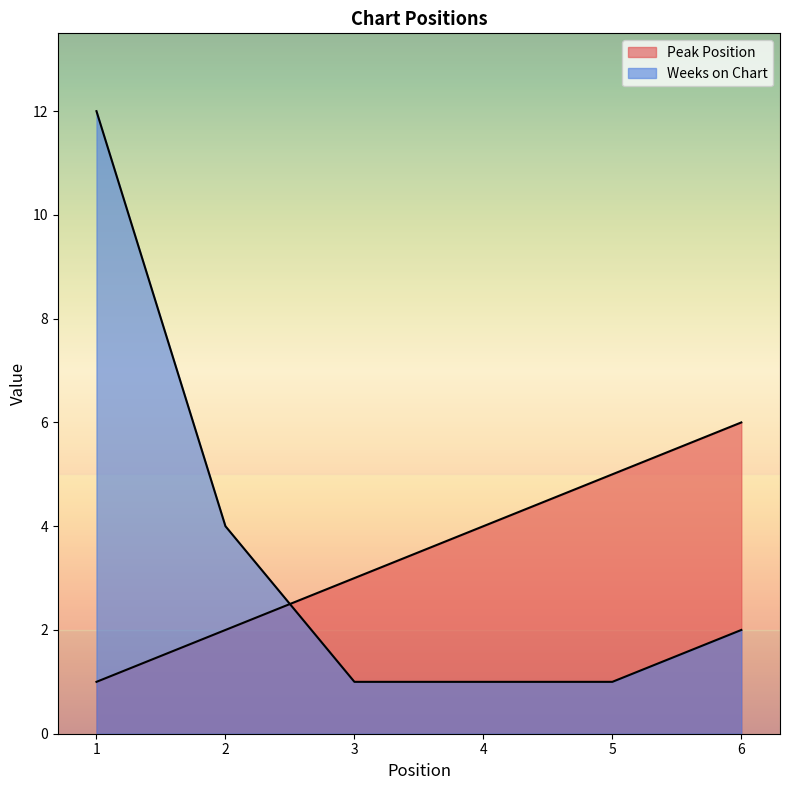

Where do Weeks on Chart and Peak Position first cross each other?

2 and 3